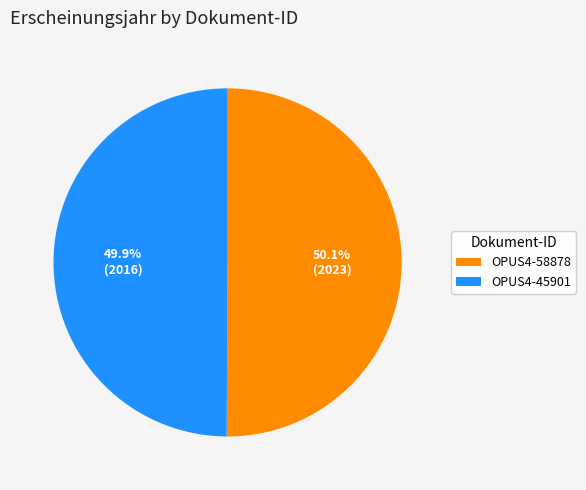

Count the number of slices in the pie.

2